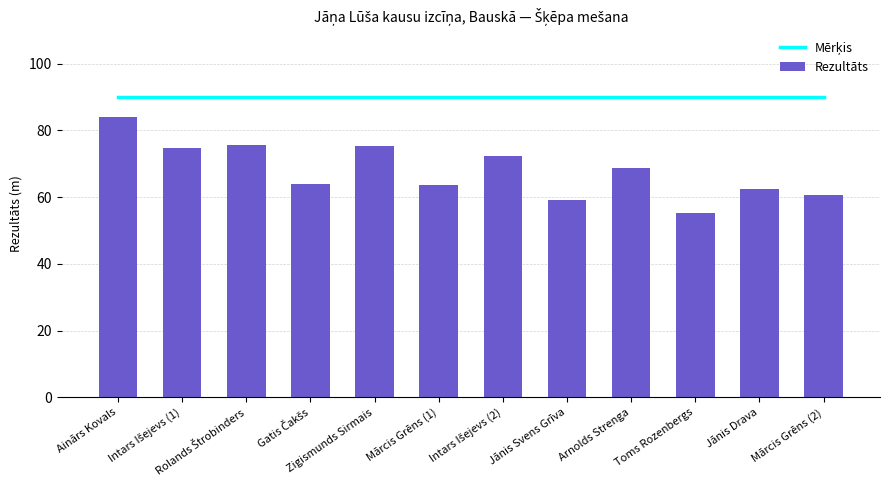

The Rezultāts series shows 72.4 at Intars Išejevs (2). True or false?

True